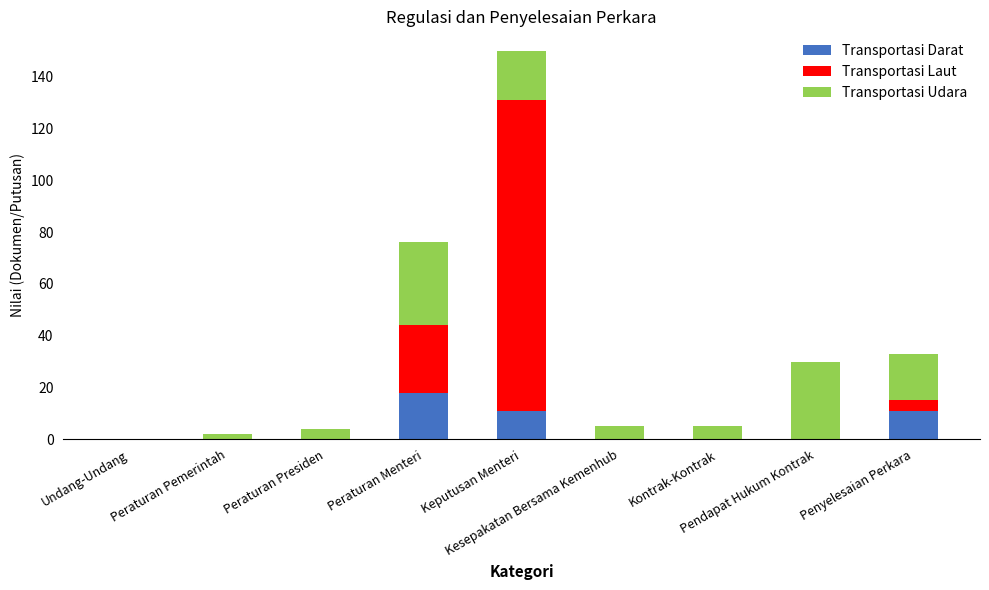

Is it true that Transportasi Darat equals 11 at Penyelesaian Perkara?

True